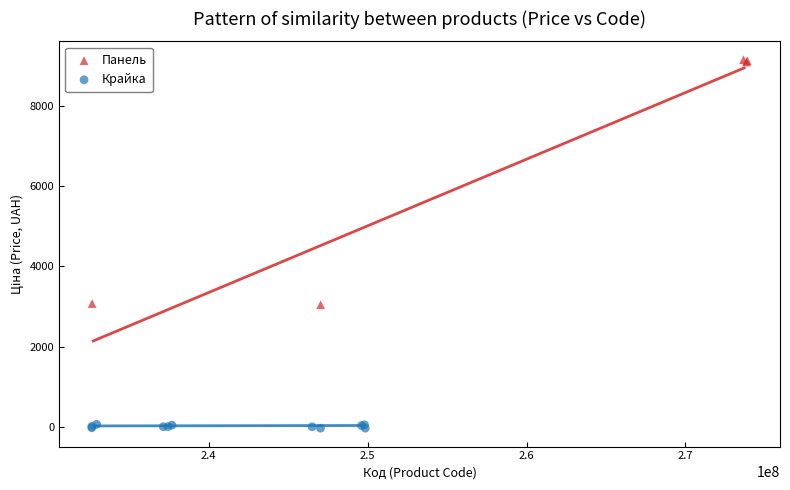

Which series has the largest Y range (max minus min)?

Панель